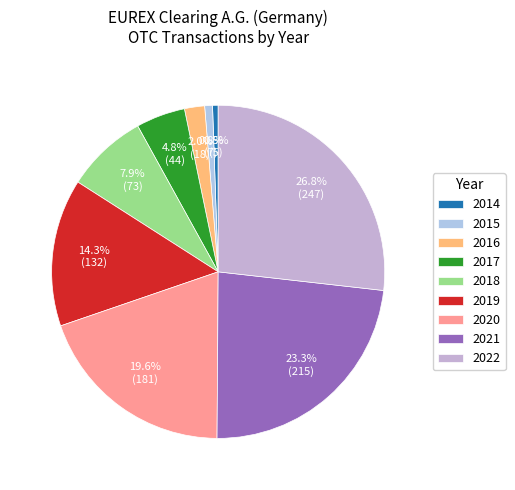

To the nearest percent, what is the difference between the largest and smallest slice percentages?

26%